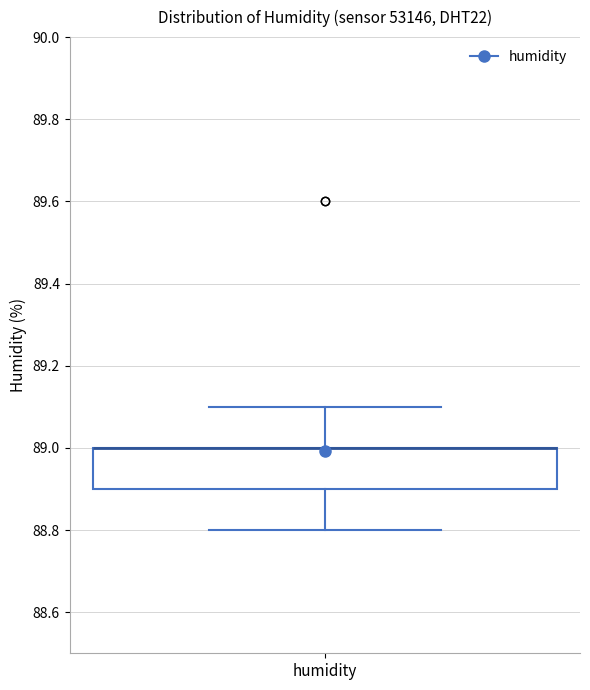

Transcribe this box plot: give where the median line is, the range the box spans, and where the two whiskers end, as read against the y-axis. The values are not printed on the chart, so give them approximately, as read against the axis.

median 89.0 (drawn on the box's upper edge), box 88.9 to 89.0, whiskers 88.8 to 89.1